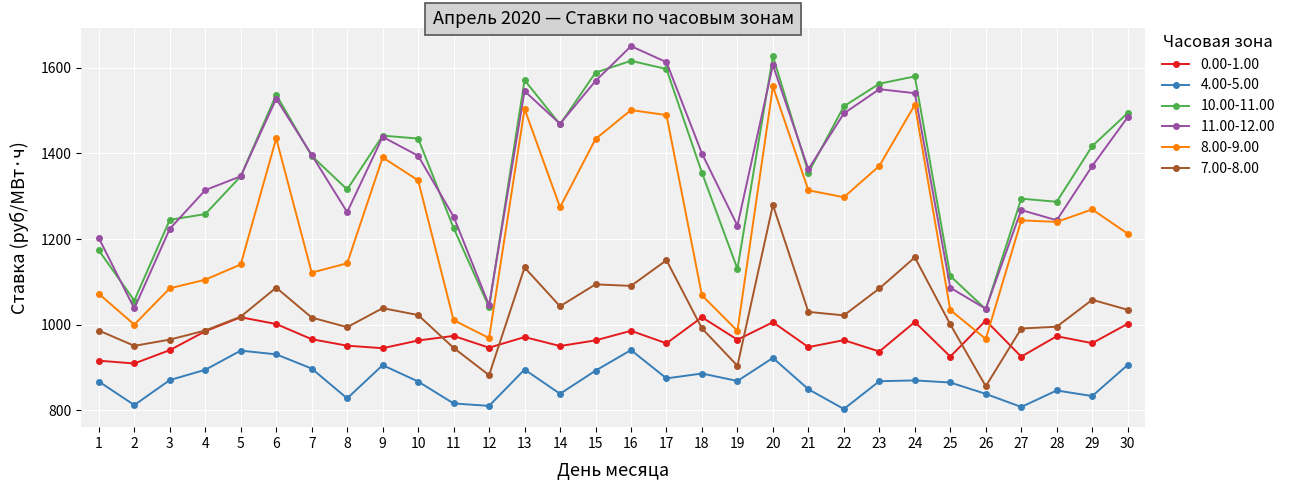

True or false: 8.00-9.00 and 10.00-11.00 cross at least once.

False